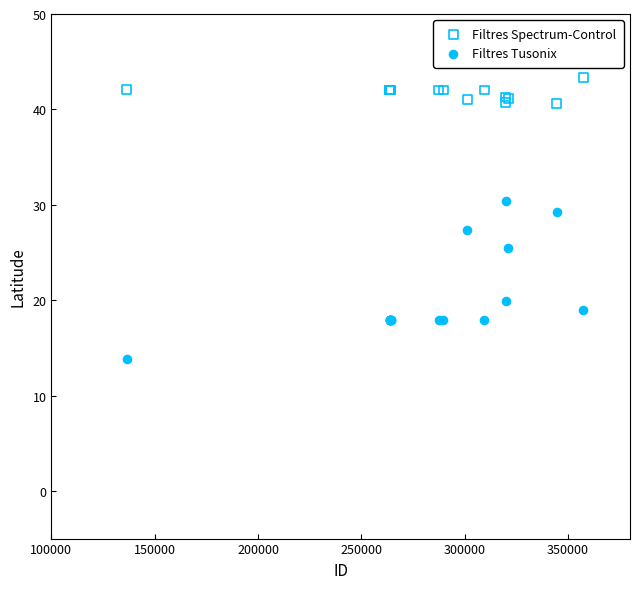

Which series reaches the minimum Y coordinate?

Filtres Tusonix